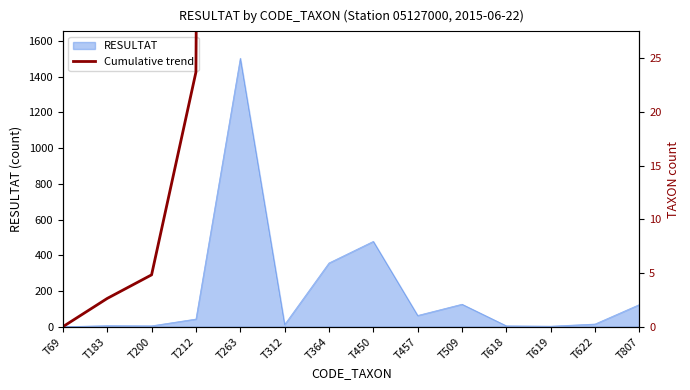

At which label is RESULTAT closest to 752?

T450